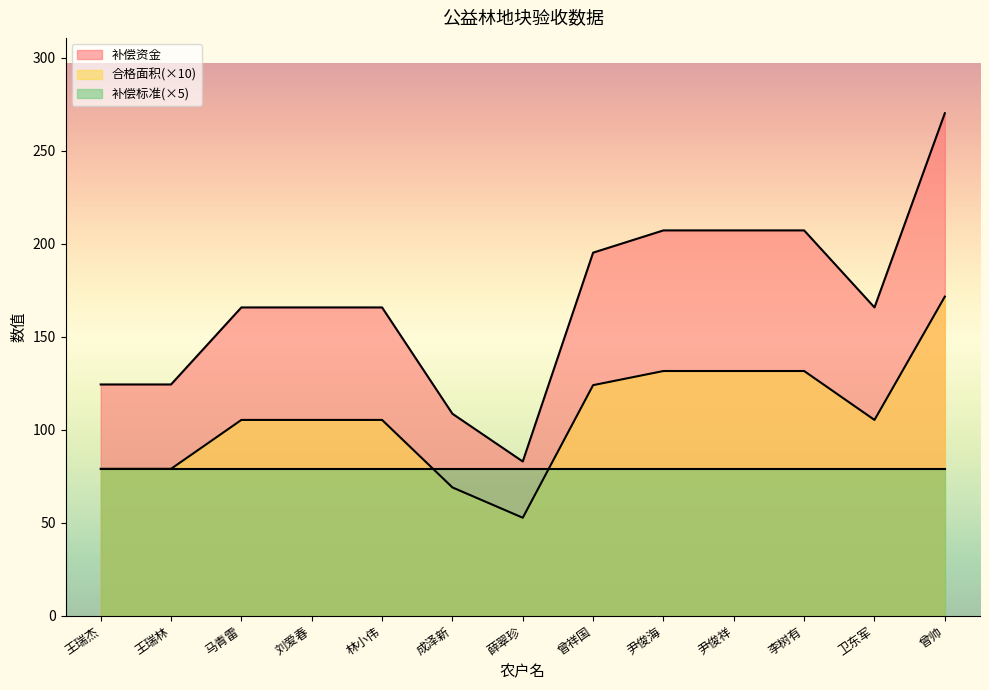

At how many categories does at least one series exceed 96?

12